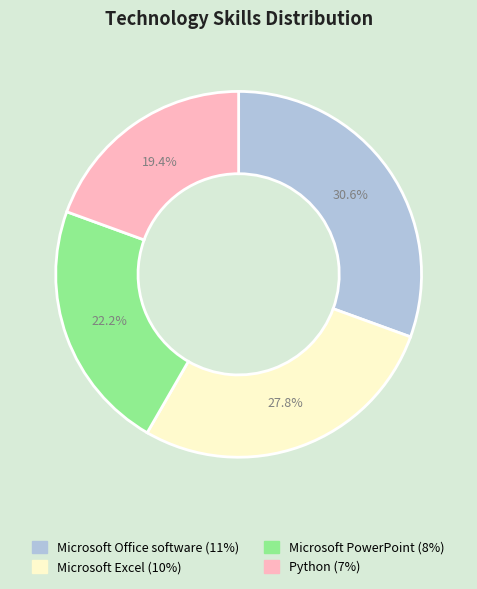

What percentage is the Microsoft Excel slice, to the nearest percent?

28%